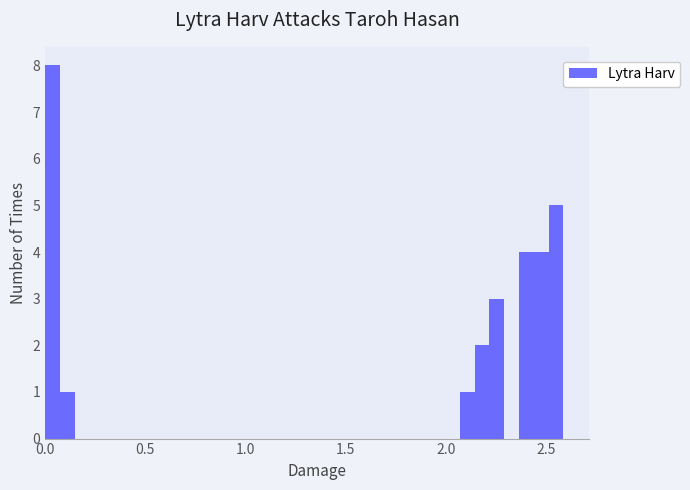

Around what value on the x-axis is the tallest bar? Give the approximate position of its centre, as read against the axis.

0.05